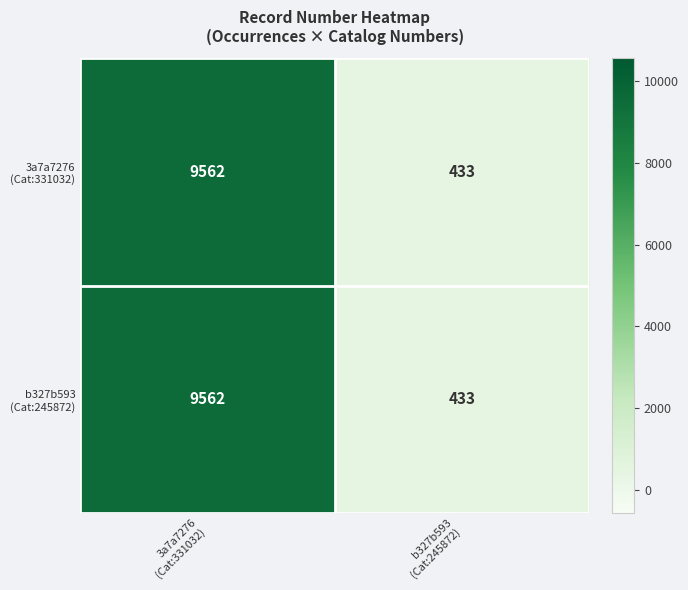

Rank the series by their maximum value, from highest to lowest.

3a7a7276 (Cat:331032), b327b593 (Cat:245872)